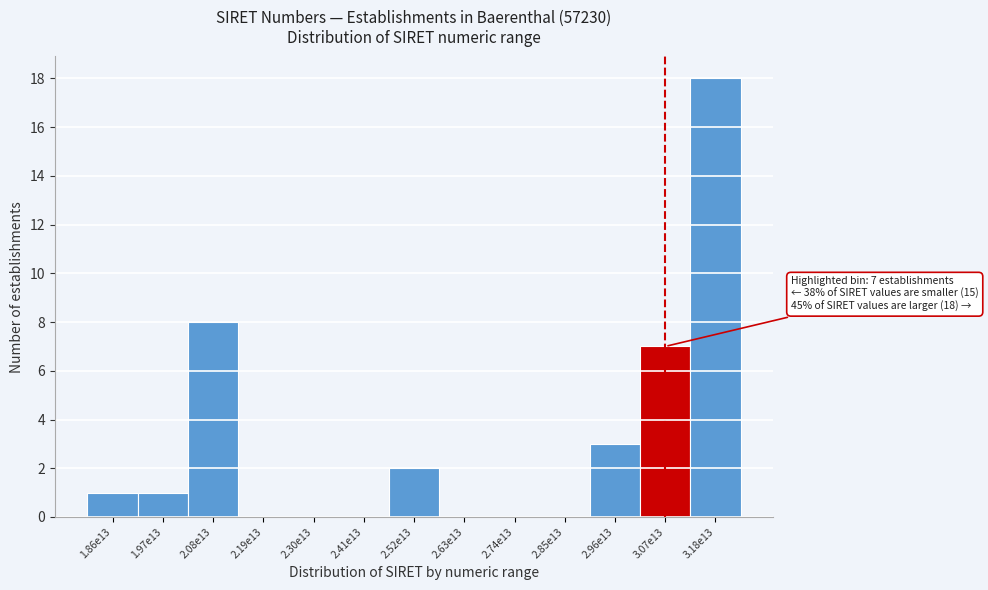

Reading left to right, transcribe all the data shown in this chart.

1.86e13=1	1.97e13=1	2.08e13=8	2.19e13=0	2.30e13=0	2.41e13=0	2.52e13=2	2.63e13=0	2.74e13=0	2.85e13=0	2.96e13=3	3.07e13=7	3.18e13=18